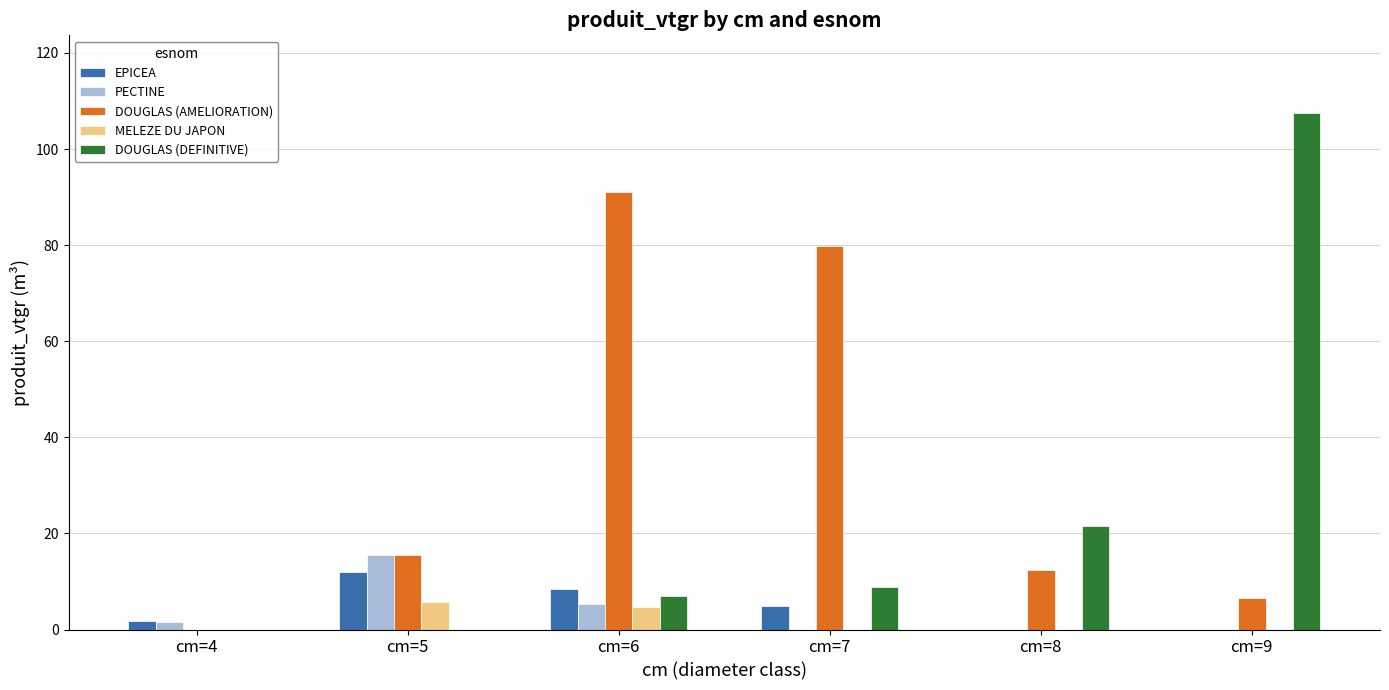

What are all the series names shown in the legend?

EPICEA, PECTINE, DOUGLAS (AMELIORATION), MELEZE DU JAPON, DOUGLAS (DEFINITIVE)